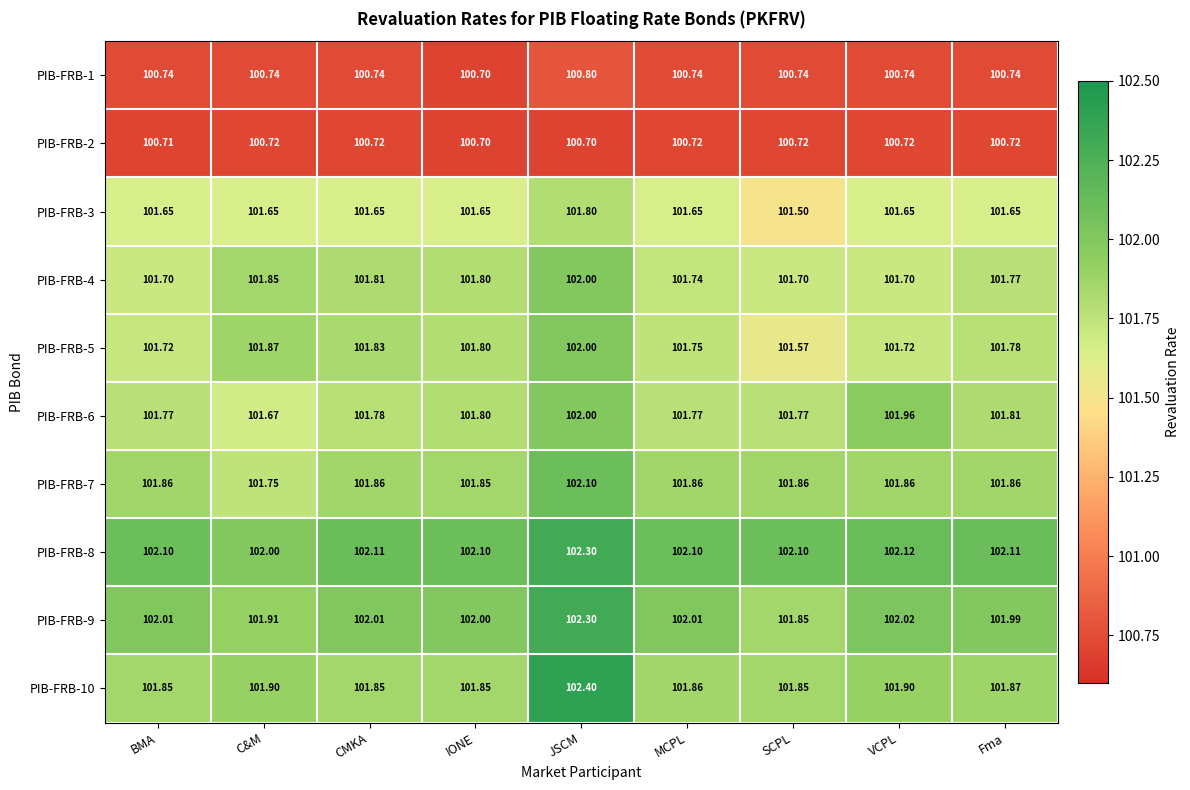

Count the number of categories in the chart.

9